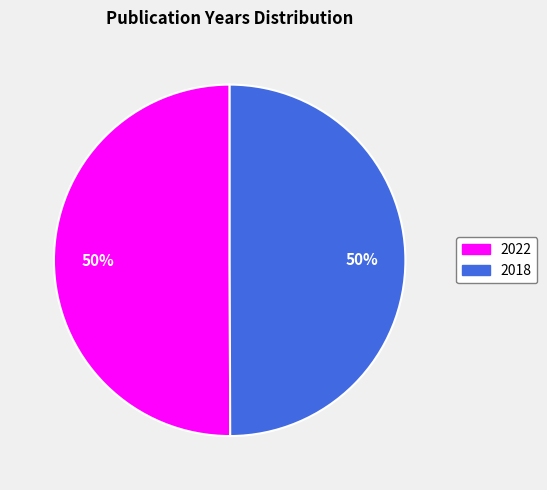

How many segments does this pie chart have?

2